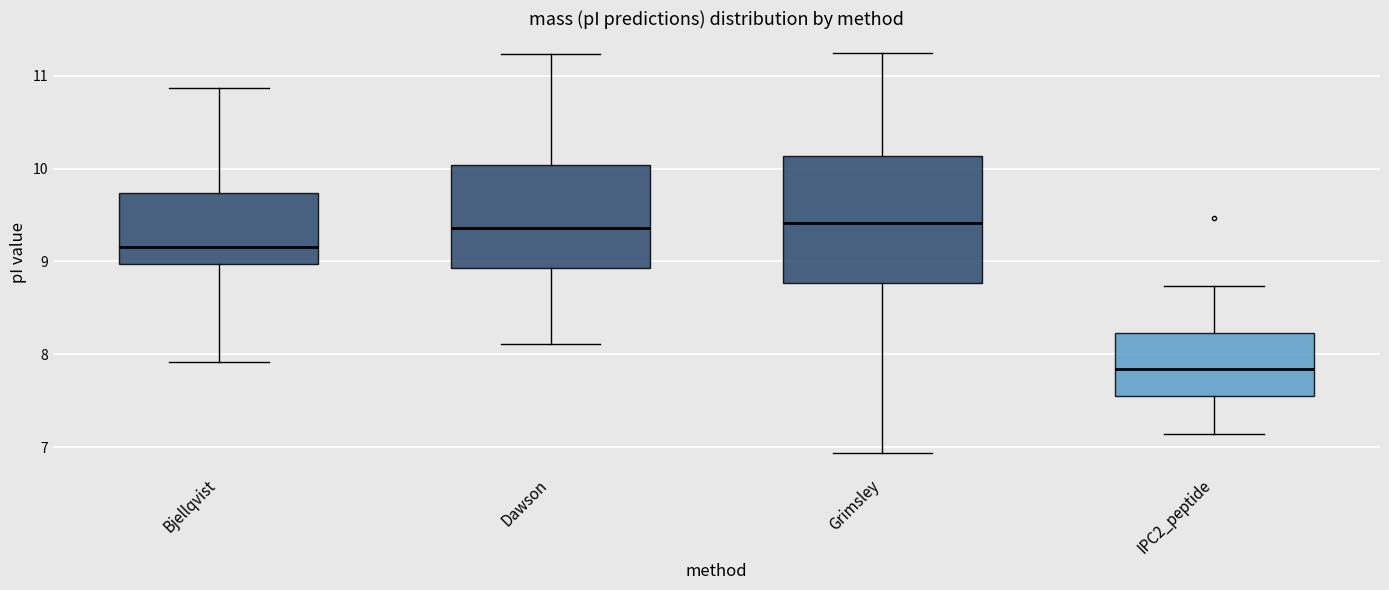

Comparing the boxes themselves (not the whiskers), which one is the tallest?

Grimsley